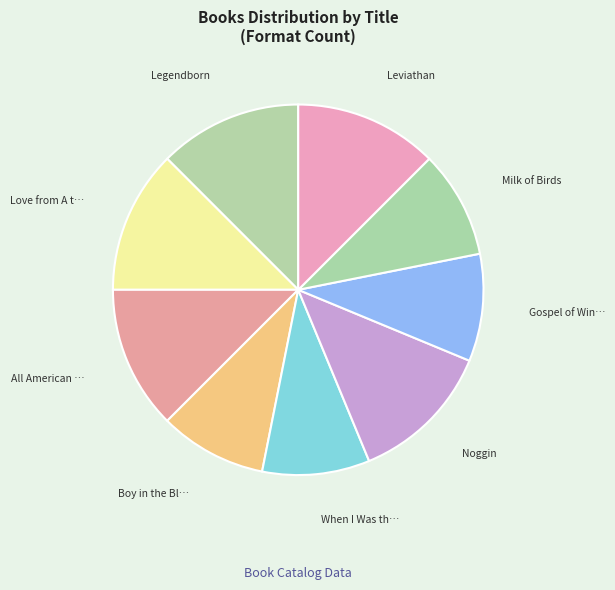

How many segments does this pie chart have?

9